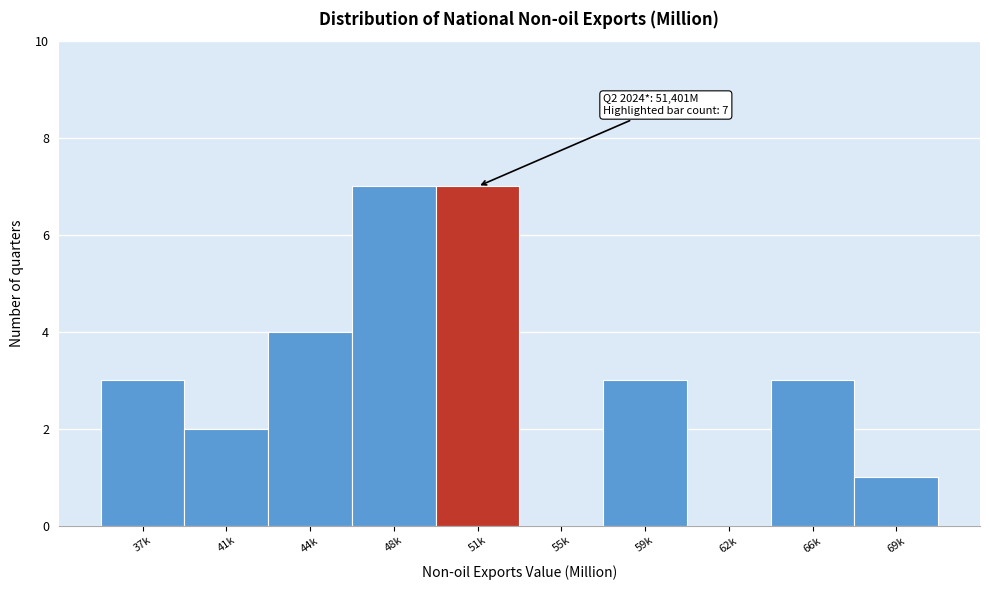

Reading left to right, transcribe all the data shown in this chart.

37k=3	41k=2	44k=4	48k=7	51k=7	55k=0	59k=3	62k=0	66k=3	69k=1